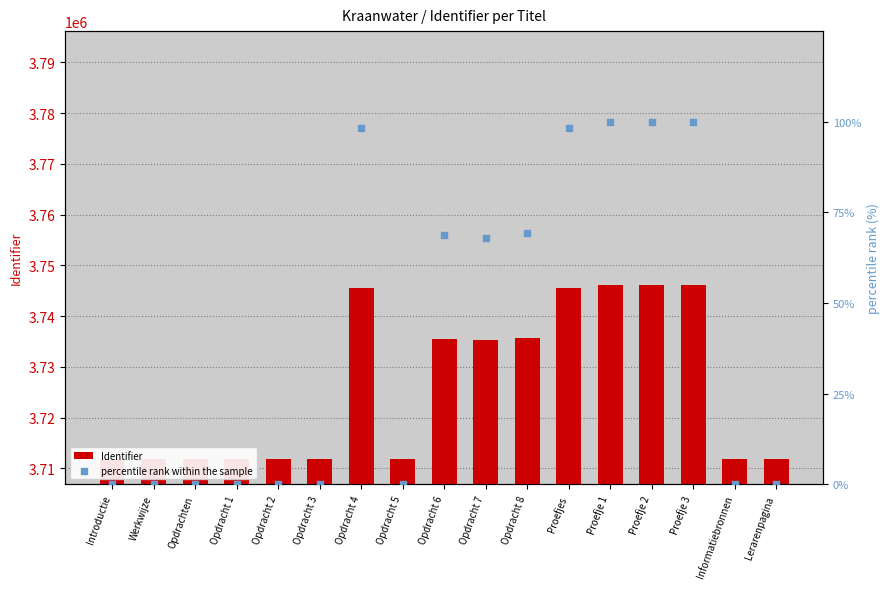

At which category is the sum across all series the highest?

Proefje 3